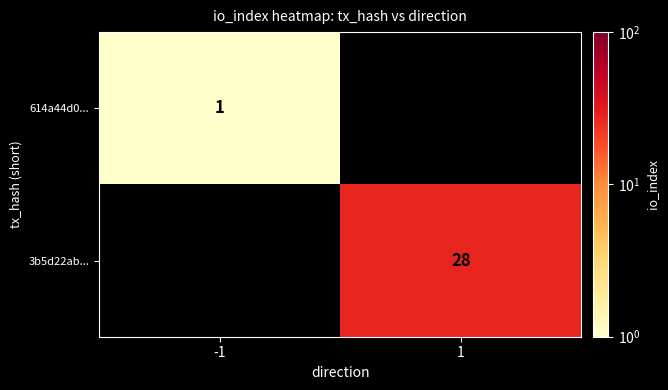

The value of 3b5d22ab... at 1 is 36. True or false?

False